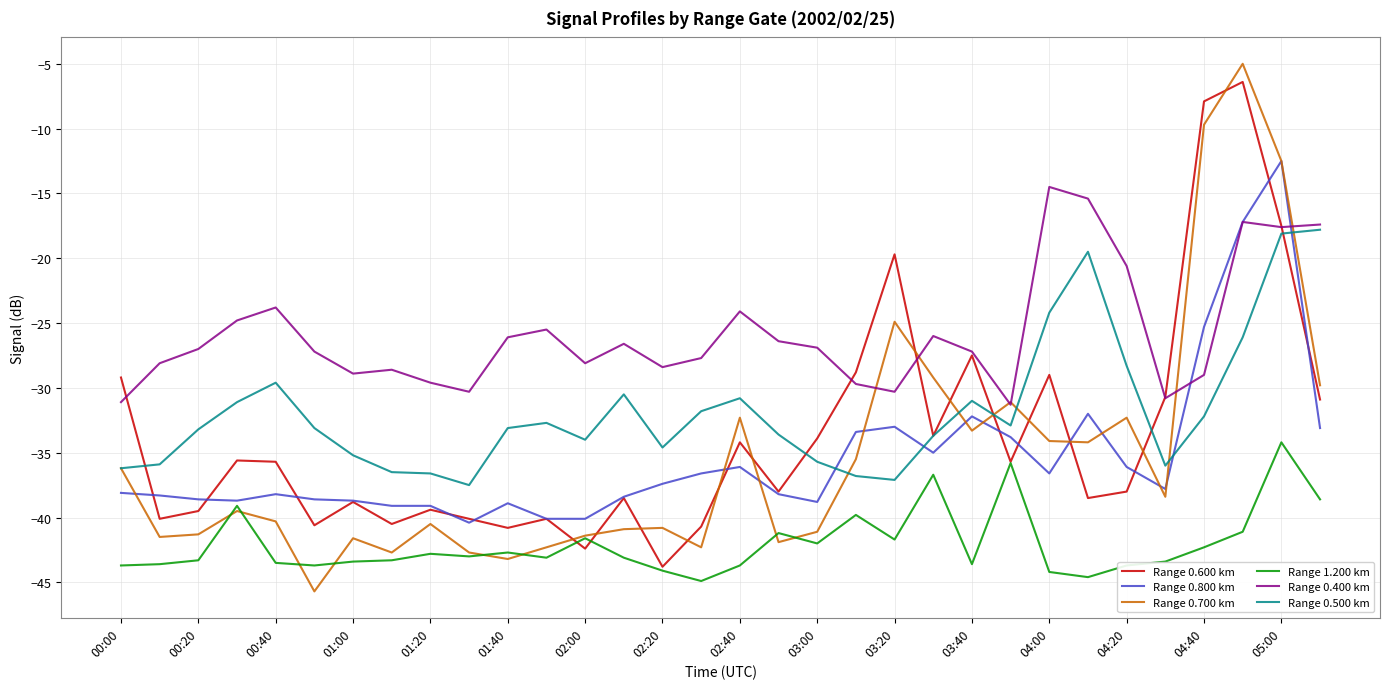

Which series has the widest spread of values?

Range 0.700 km